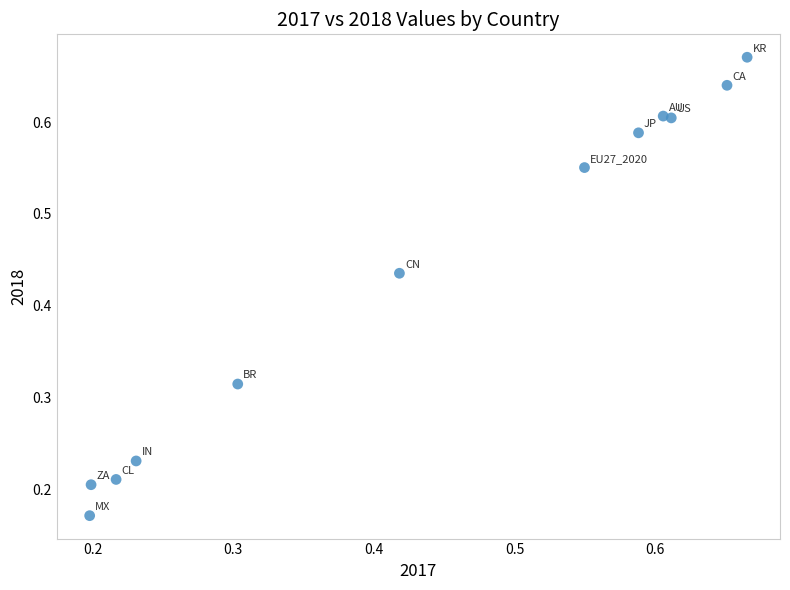

What is the range of X values (max minus min)?

0.5